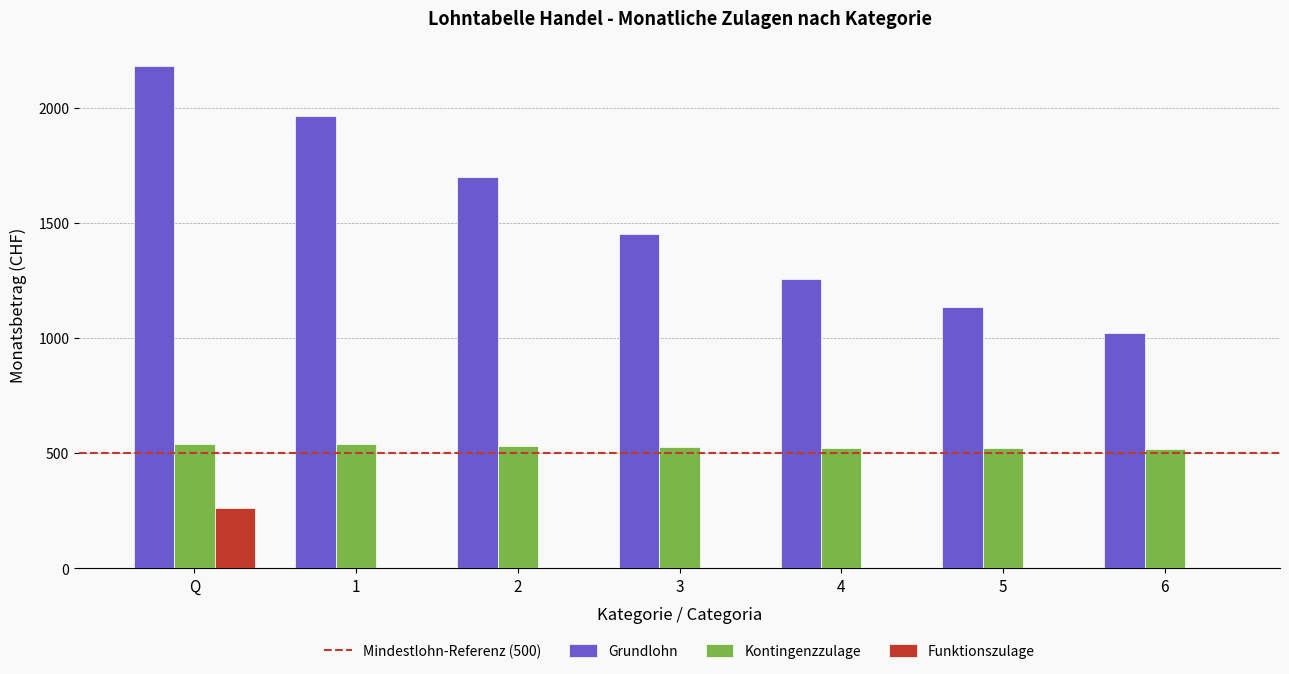

Which series has the widest spread of values?

Grundlohn